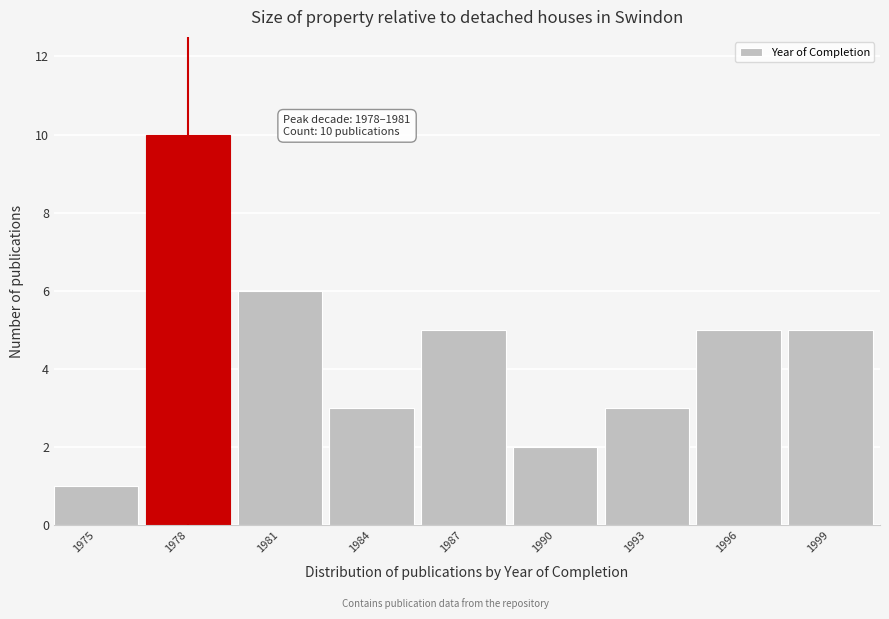

Reading left to right, transcribe all the data shown in this chart.

1975=1	1978=10	1981=6	1984=3	1987=5	1990=2	1993=3	1996=5	1999=5